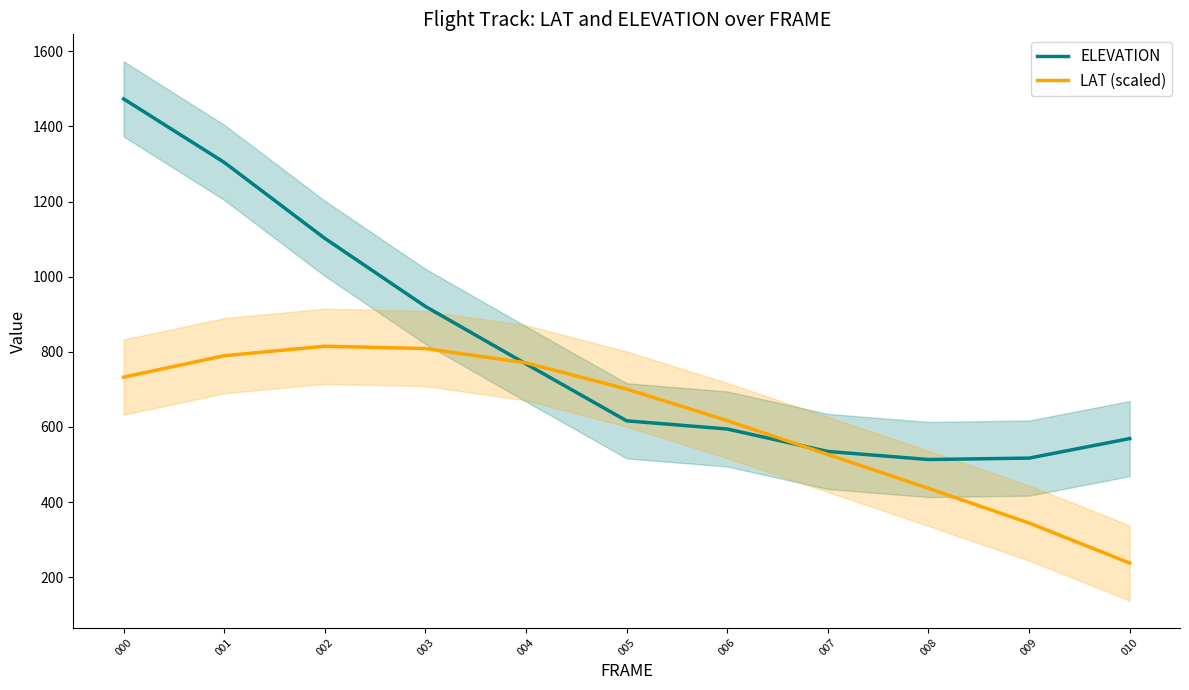

What is the total value across all series at 001?

2093.8